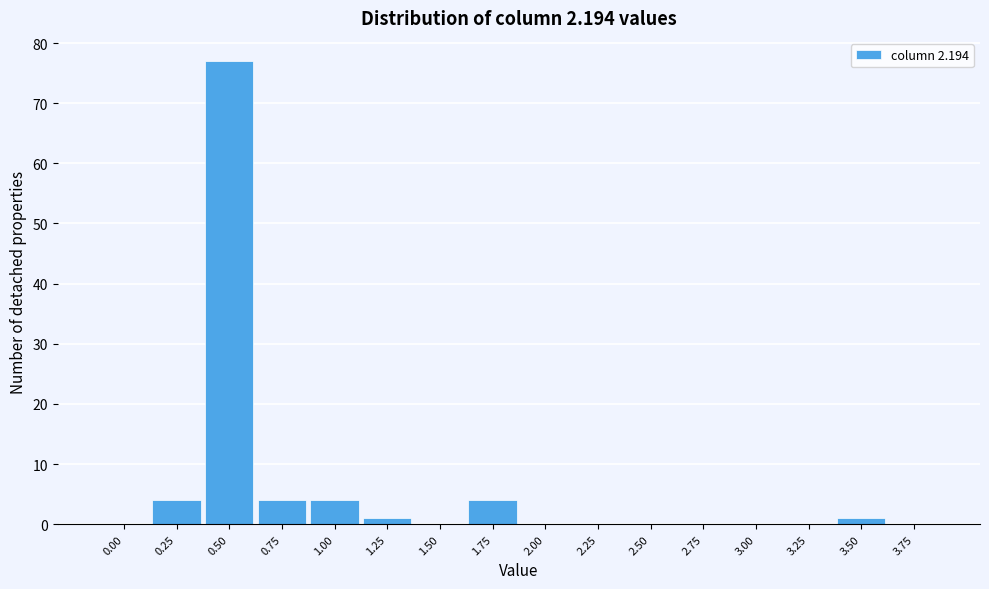

Reading left to right, what are all the values shown in this chart?

0.00=0	0.25=4	0.50=77	0.75=4	1.00=4	1.25=1	1.50=0	1.75=4	2.00=0	2.25=0	2.50=0	2.75=0	3.00=0	3.25=0	3.50=1	3.75=0